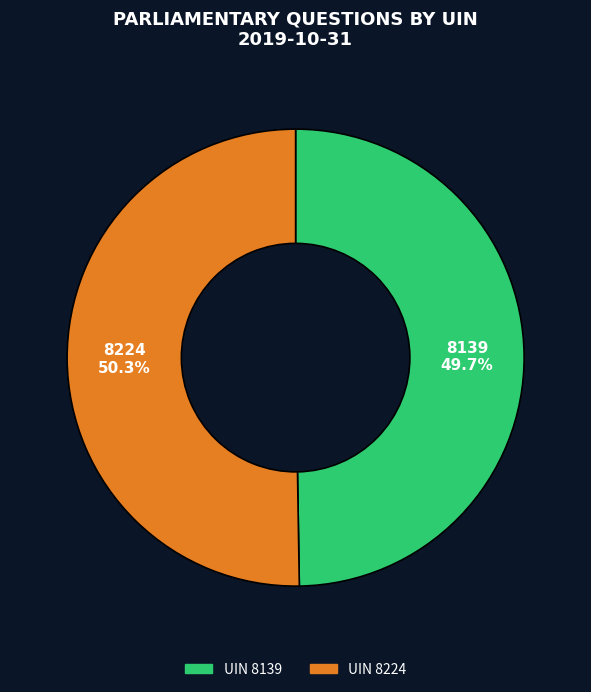

How many segments does this pie chart have?

2